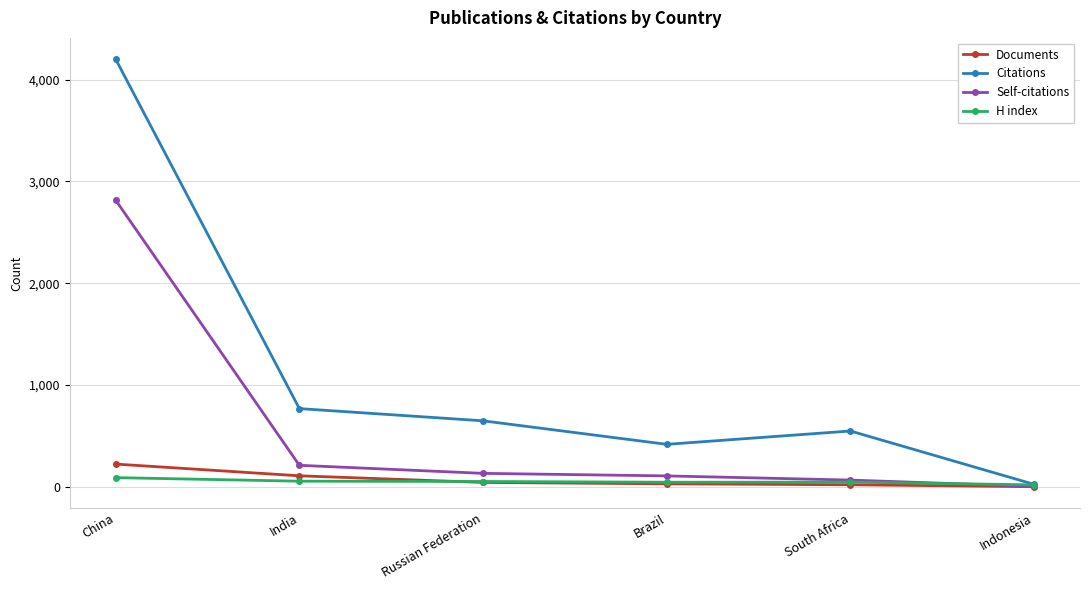

How many data points in Self-citations are less than 133?

3